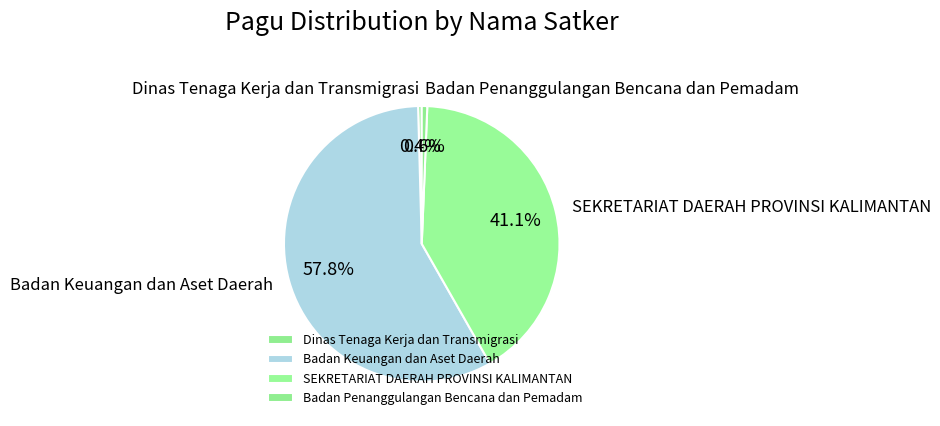

Count the number of slices in the pie.

4